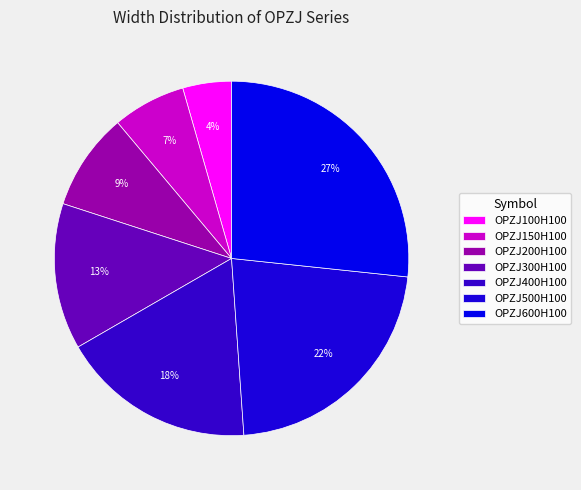

Which has a higher value, OPZJ500H100 or OPZJ200H100?

OPZJ500H100